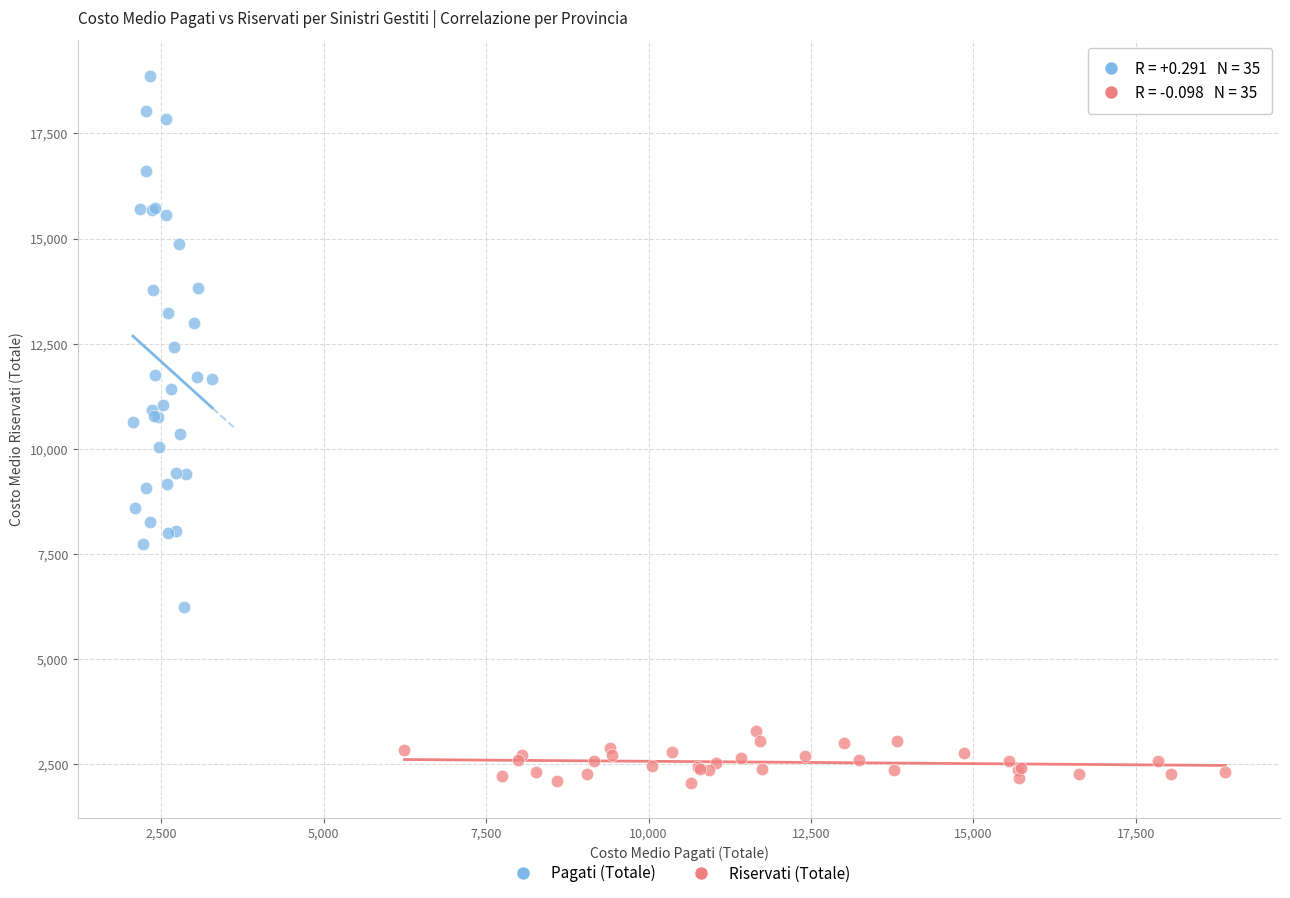

Which series has the largest Y range (max minus min)?

Pagati (Totale)